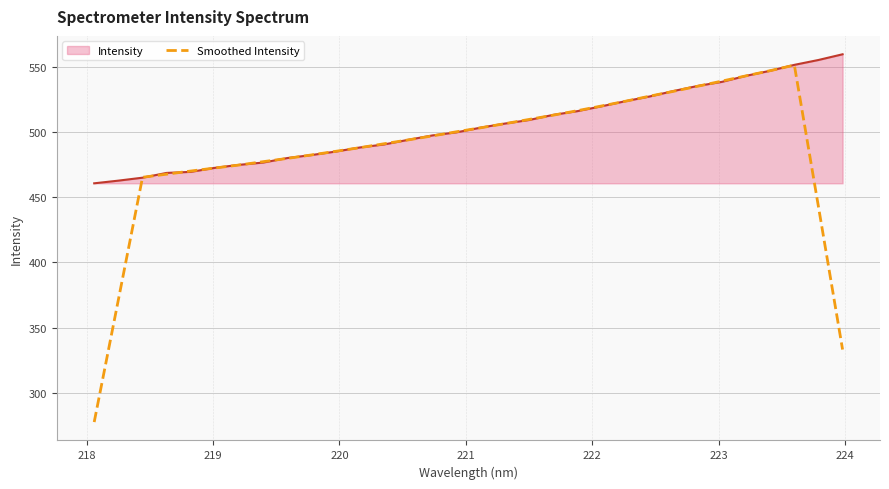

What is the lowest value of the Smoothed Intensity series?

277.6